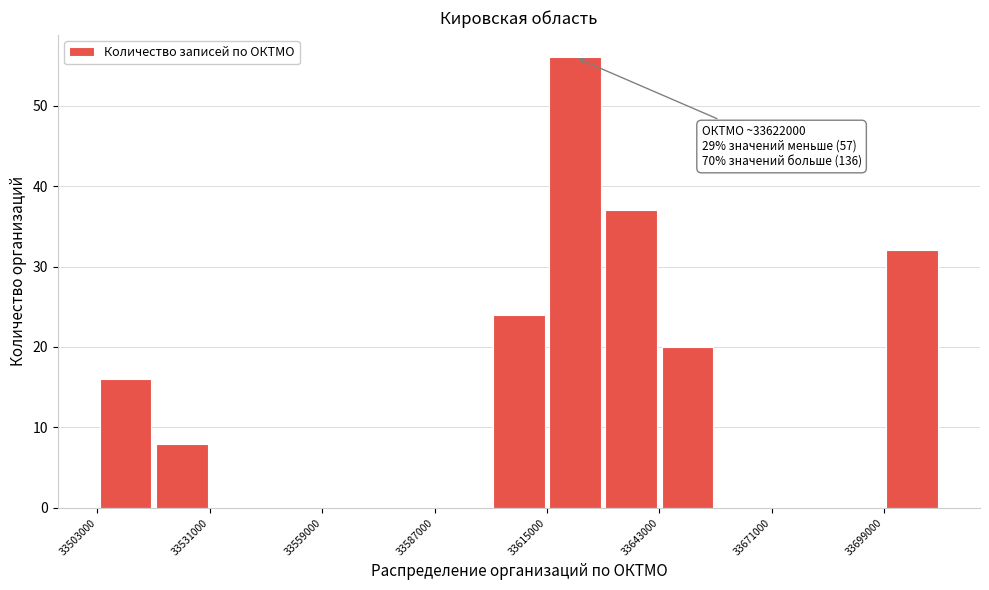

Around what value on the x-axis is the tallest bar? Give the approximate position of its centre, as read against the axis.

33620000